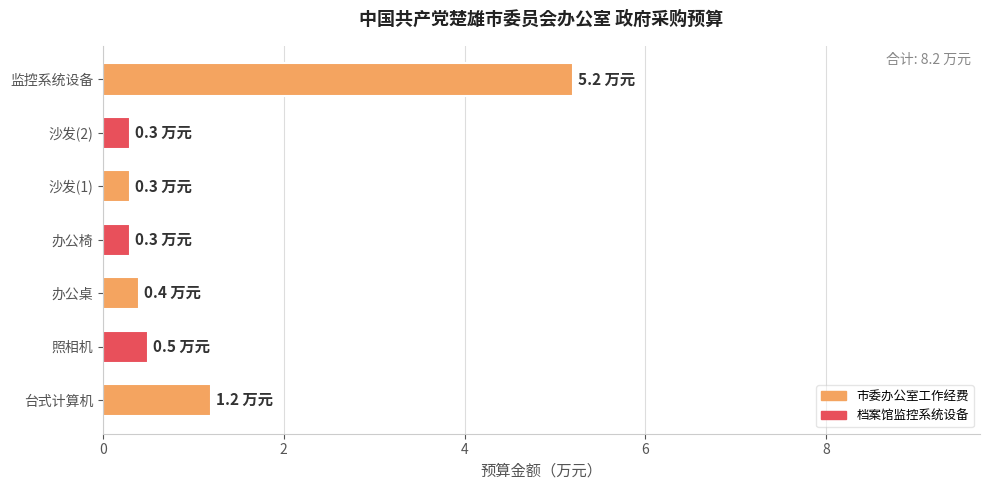

The chart shows a value of 5.2 at 监控系统设备. True or false?

True